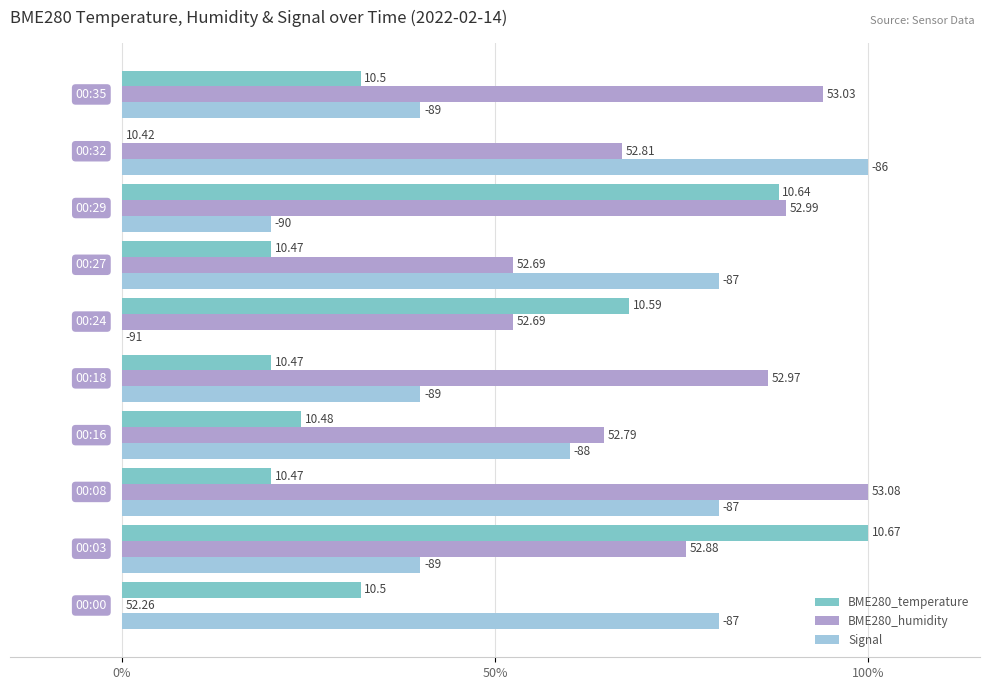

Reading left to right, list all the values displayed in this chart.

BME280_temperature: 32.0	100.0	20.0	24.0	20.0	68.0	20.0	88.0	0.0	32.0
BME280_humidity: 0.0	75.6	100.0	64.6	86.6	52.4	52.4	89.0	67.1	93.9
Signal: 80.0	40.0	80.0	60.0	40.0	0.0	80.0	20.0	100.0	40.0